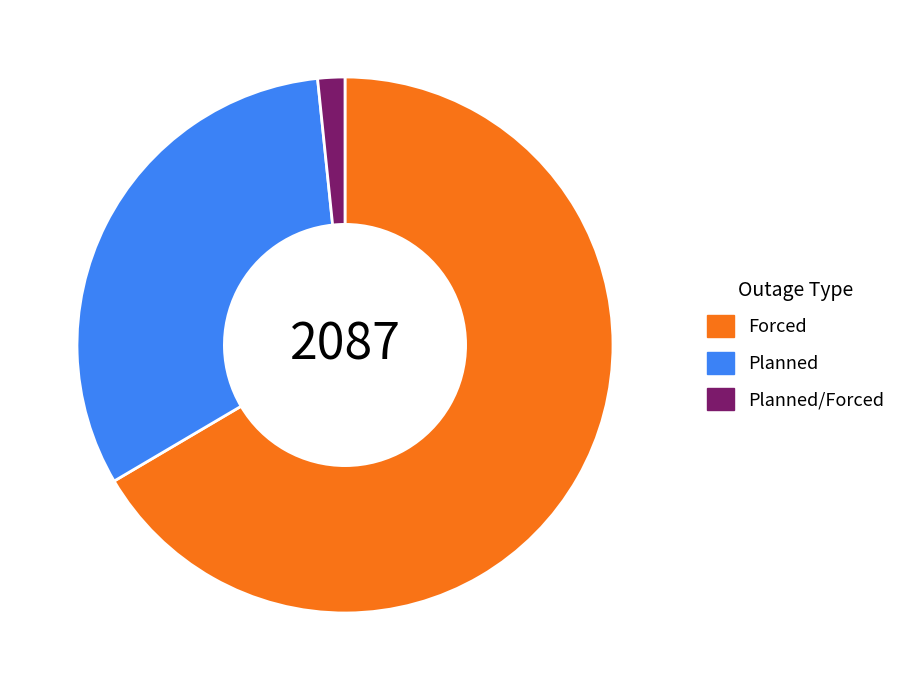

Between Planned and Forced, which is larger?

Forced